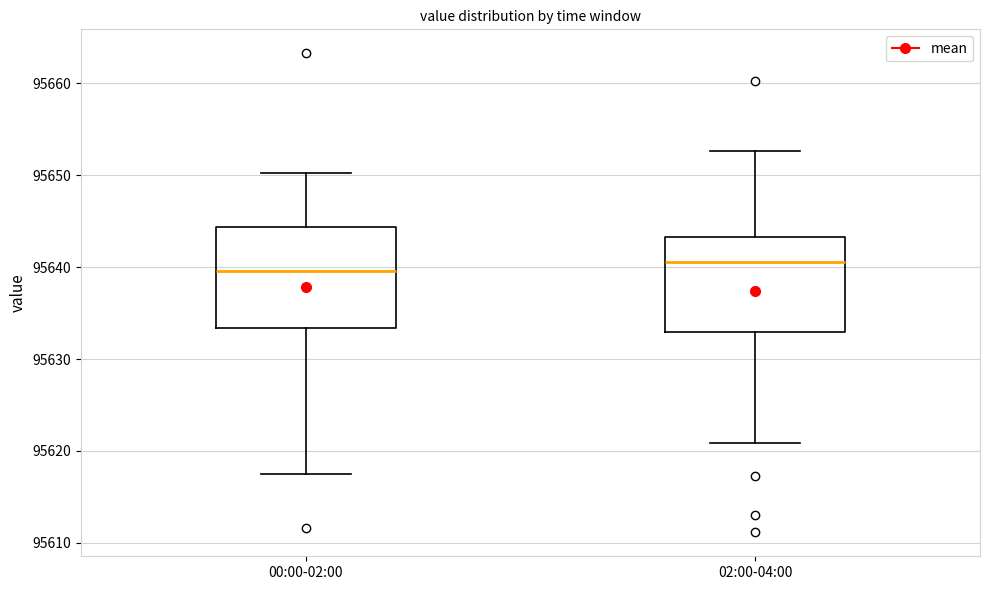

Which box has the highest median line?

02:00-04:00